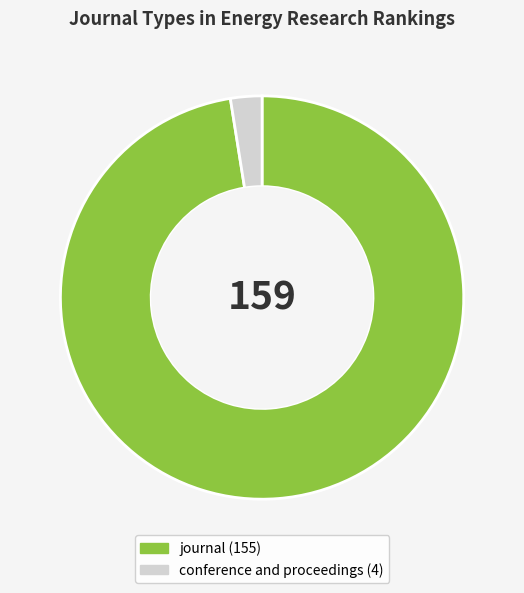

Do journal and conference and proceedings together represent more than half of the pie?

Yes